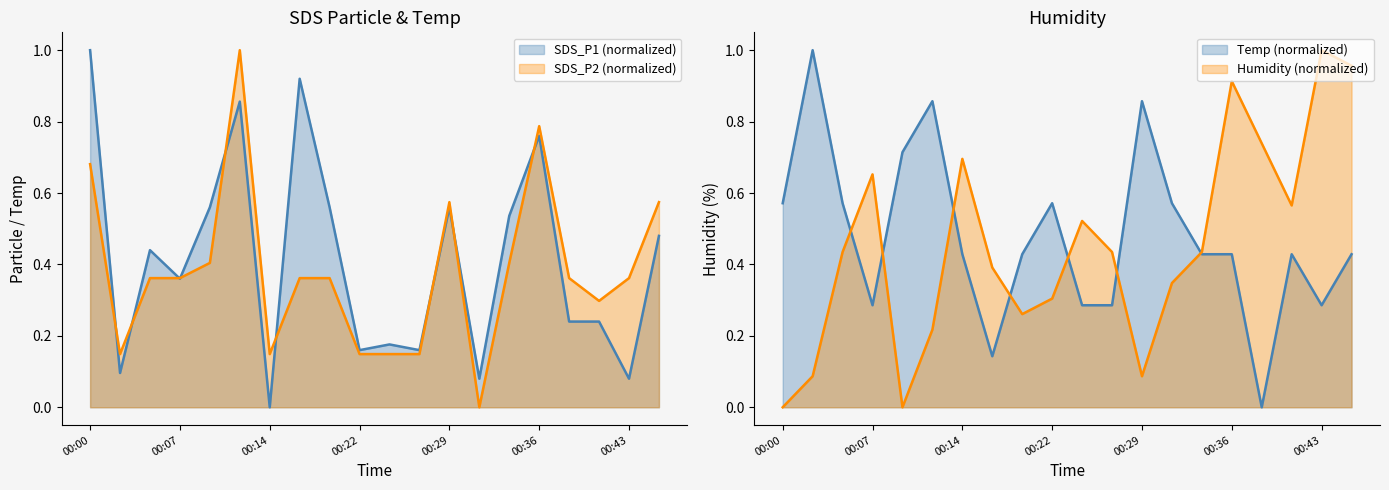

Between 00:00 and 00:05, which is larger?

00:00